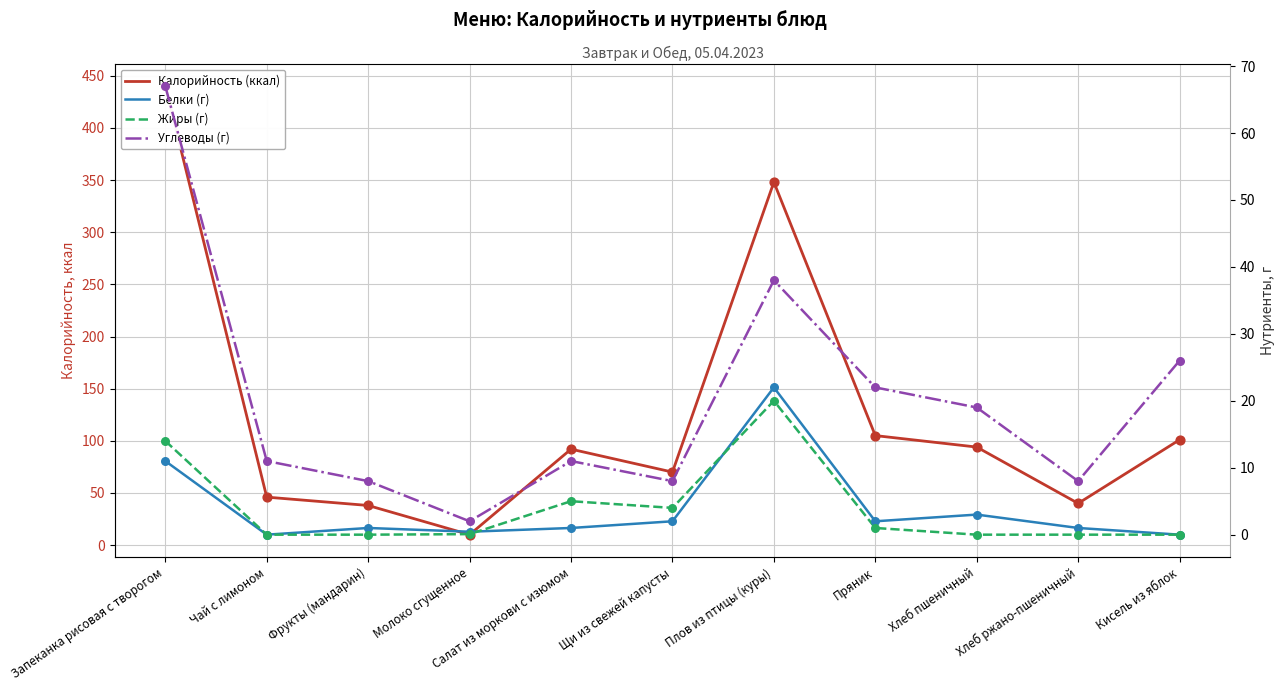

Is the value of Белки (г) at Чай с лимоном greater than the value of Жиры (г) at Плов из птицы (куры)?

No